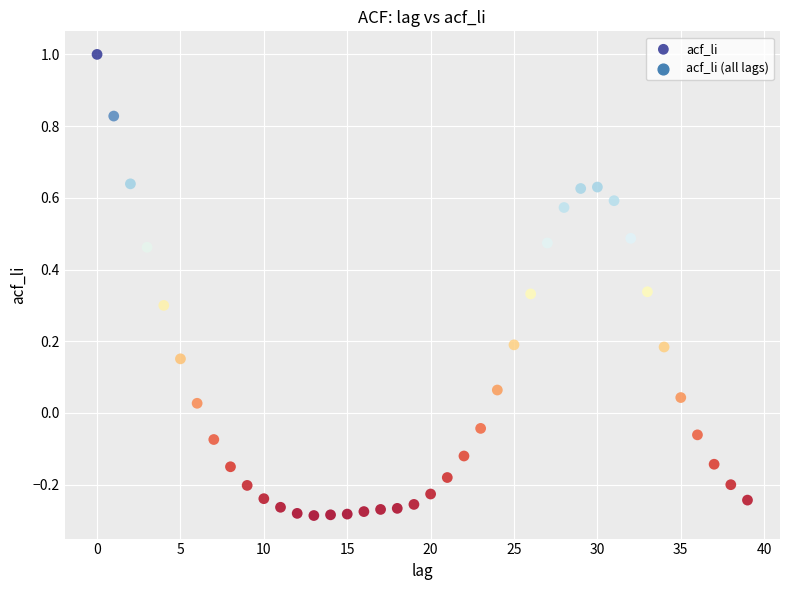

What is the range of Y values (max minus min)?

1.3